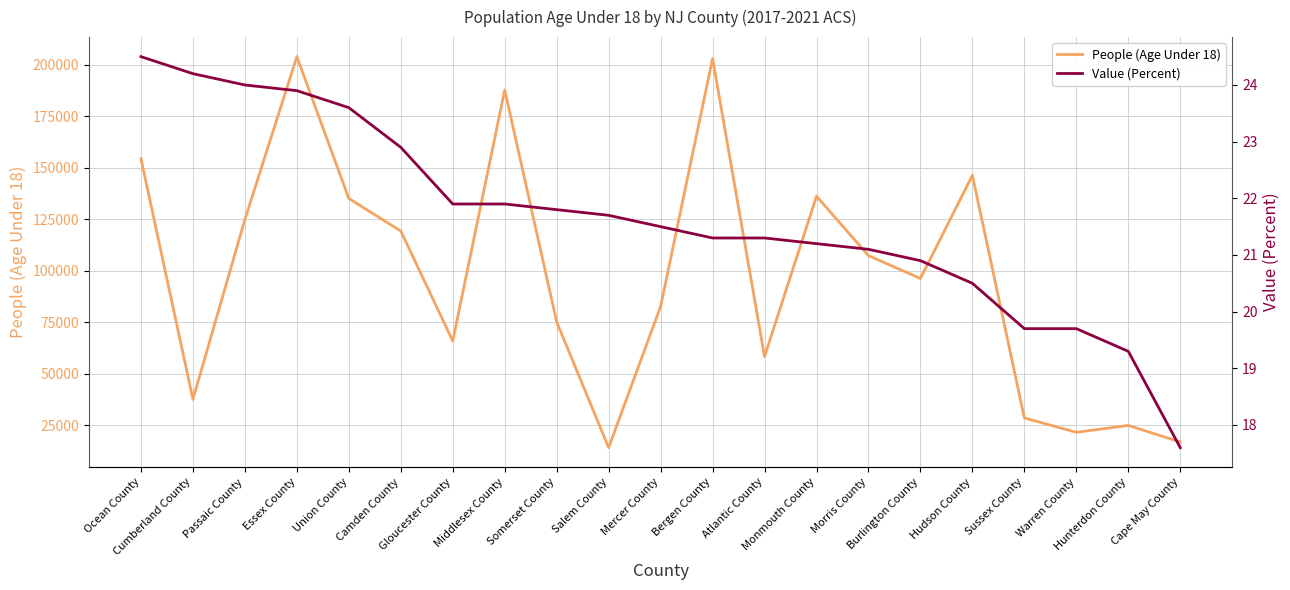

What is the label of the 2nd point from the left?

Cumberland County